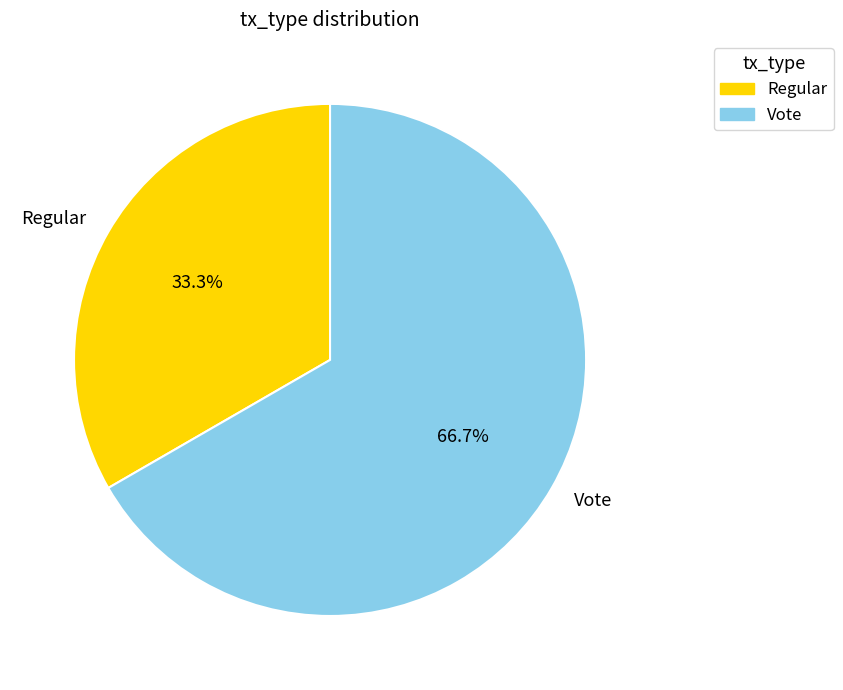

How many segments does this pie chart have?

2